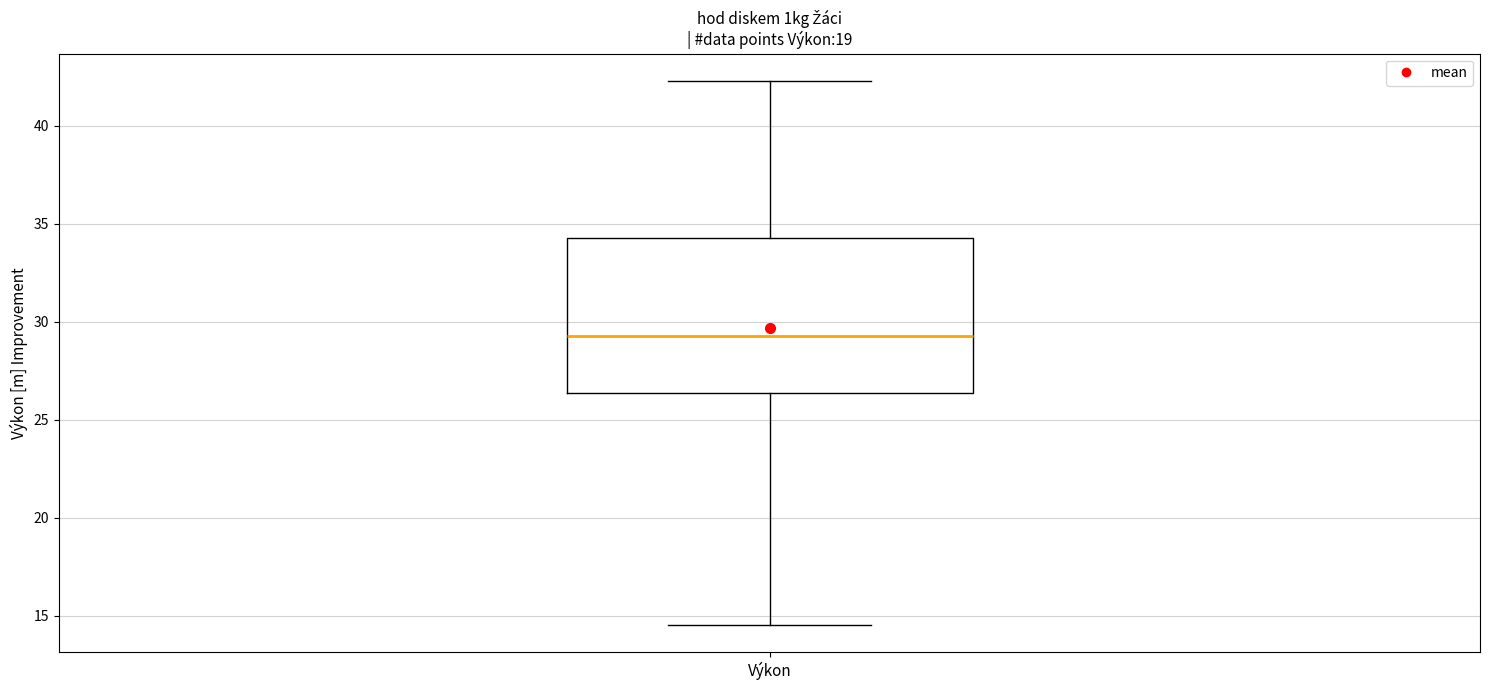

Read this box plot against the y-axis: the position of the median line, the range covered by the box, and the ends of both whiskers. The values are not printed on the chart, so give them approximately, as read against the axis.

median 29.5, box 26.5 to 34.5, whiskers 14.5 to 42.5